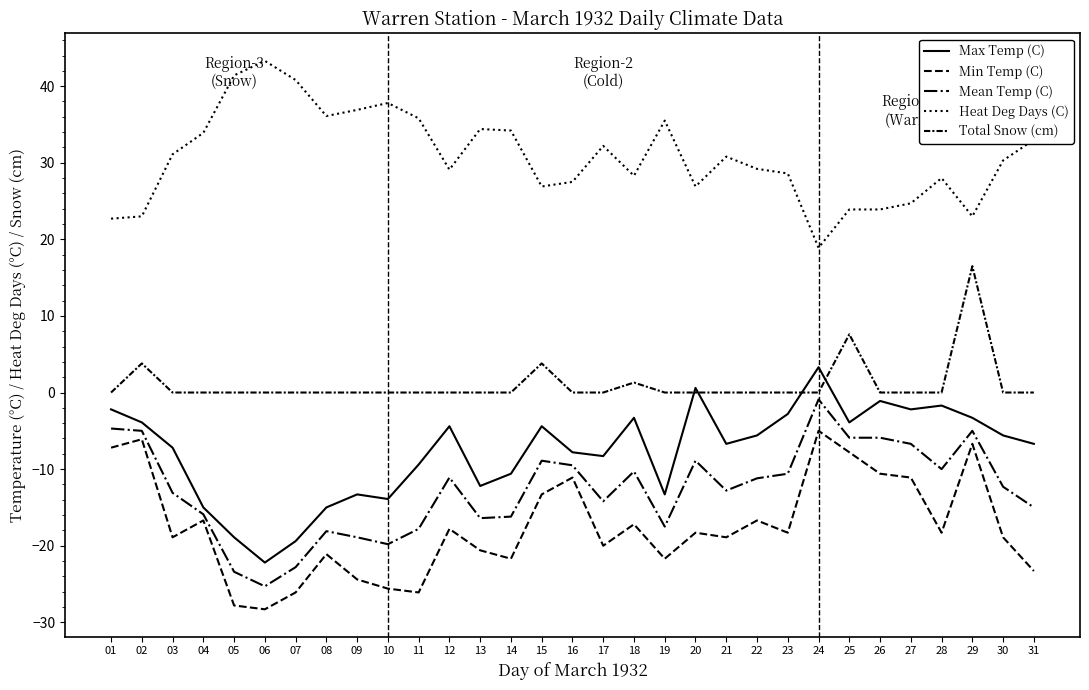

At which category does the chart reach its peak across all series?

06